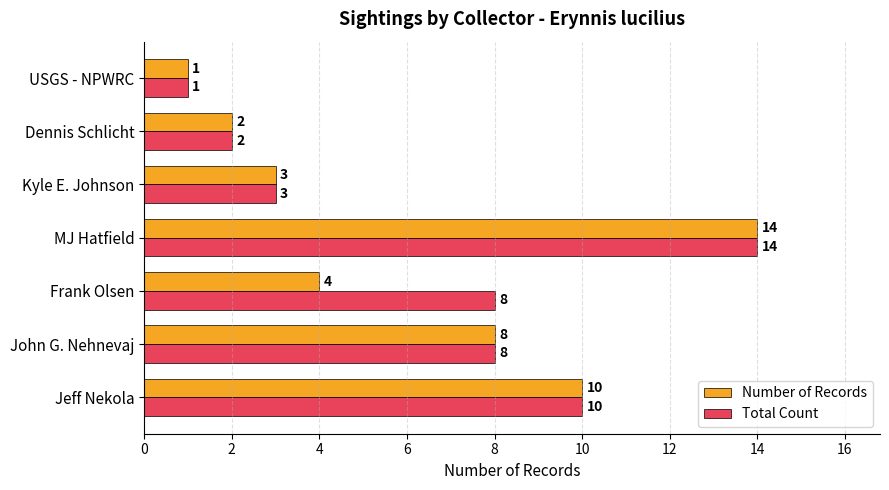

What is the difference between the maximum and minimum values in the Number of Records series?

13